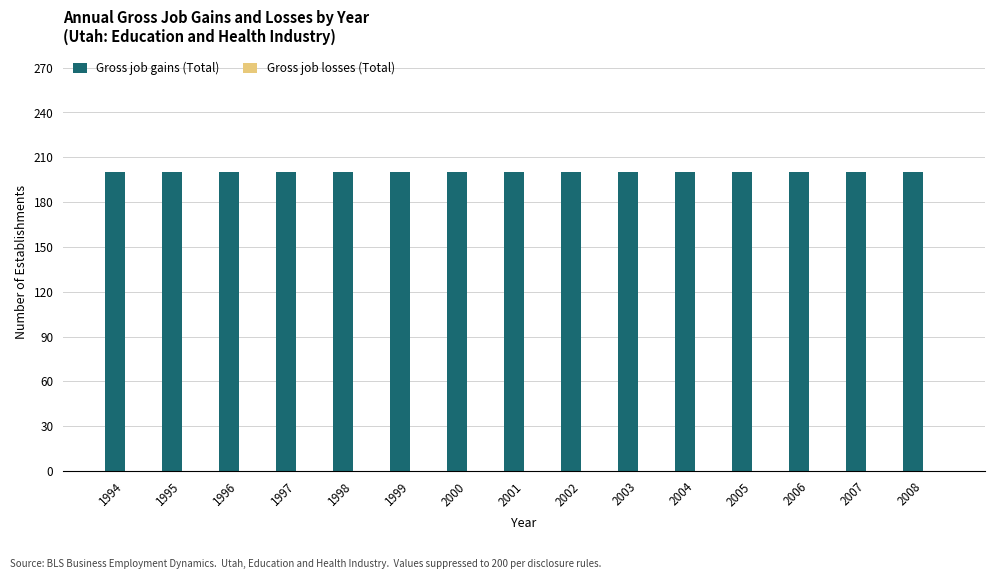

Rank the series at 2004 from highest to lowest value.

Gross job gains (Total), Gross job losses (Total)